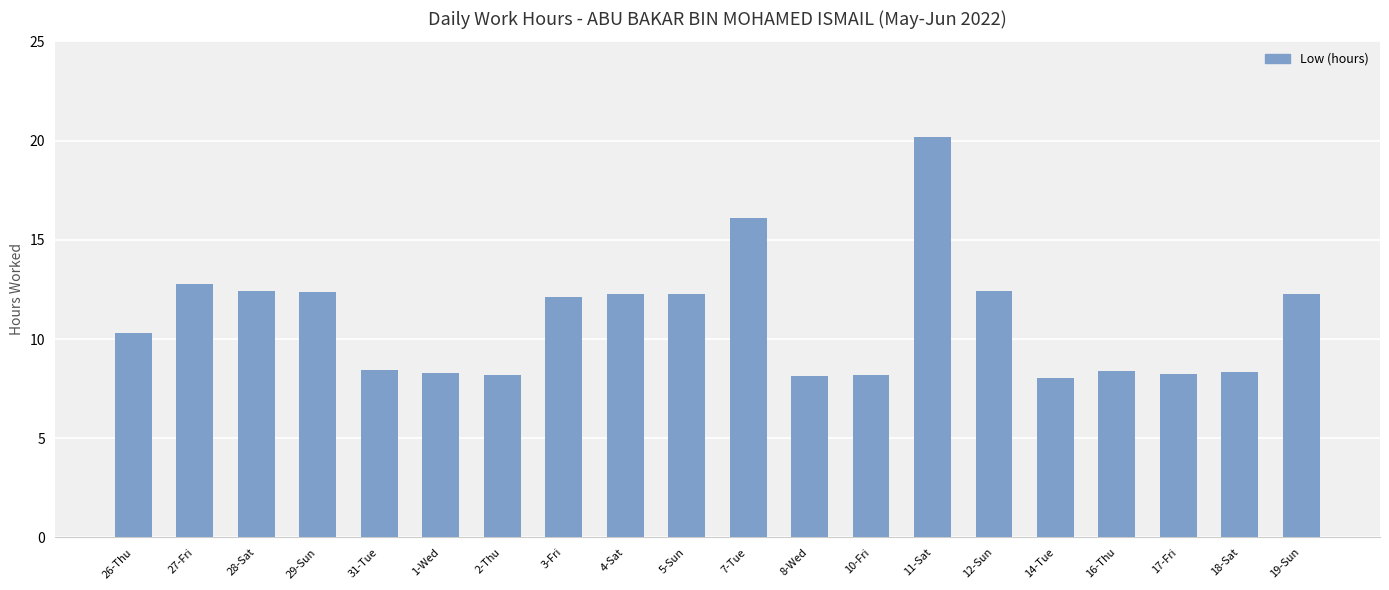

What is the maximum value shown in the chart?

20.2